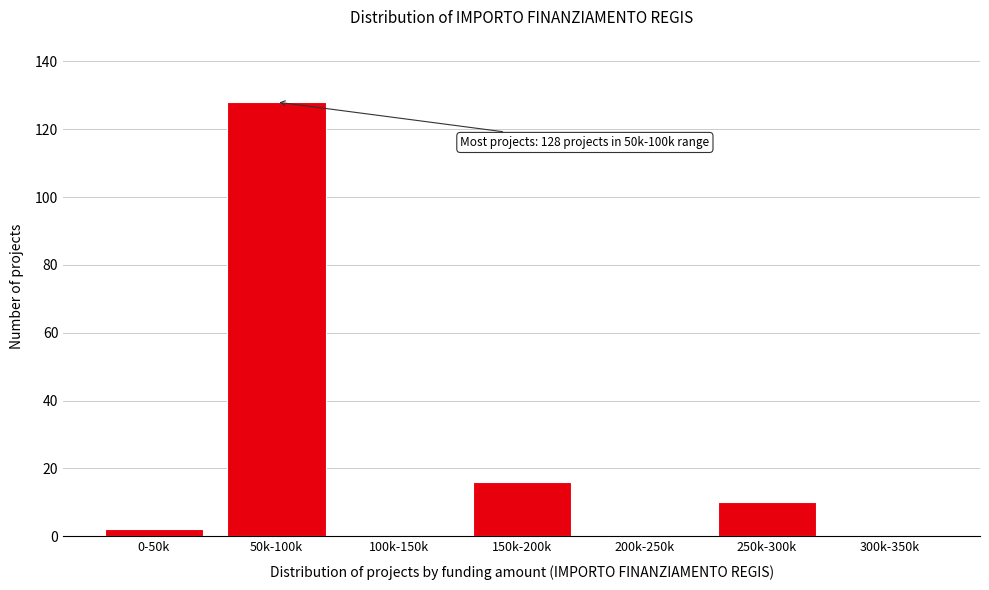

Reading right to left, what are all the values shown in this chart?

300k-350k=0	250k-300k=10	200k-250k=0	150k-200k=16	100k-150k=0	50k-100k=128	0-50k=2